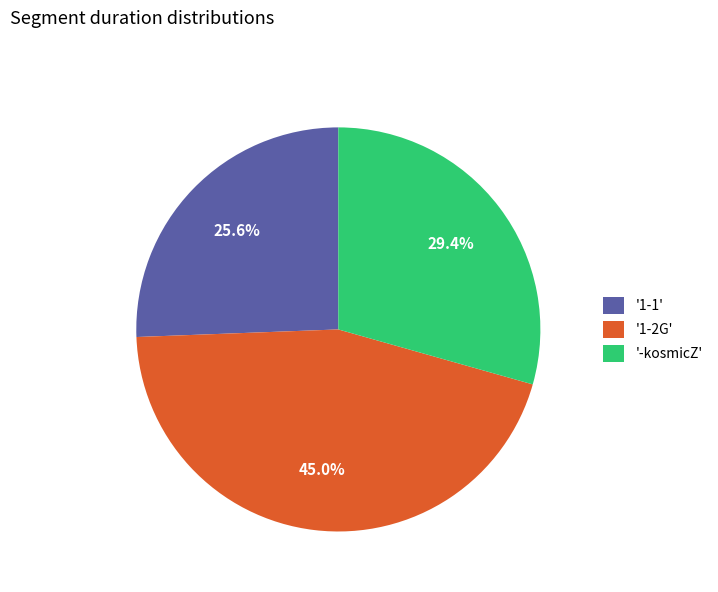

Combined, what portion of the pie is '-kosmicZ' and '1-2G'?

74.4%